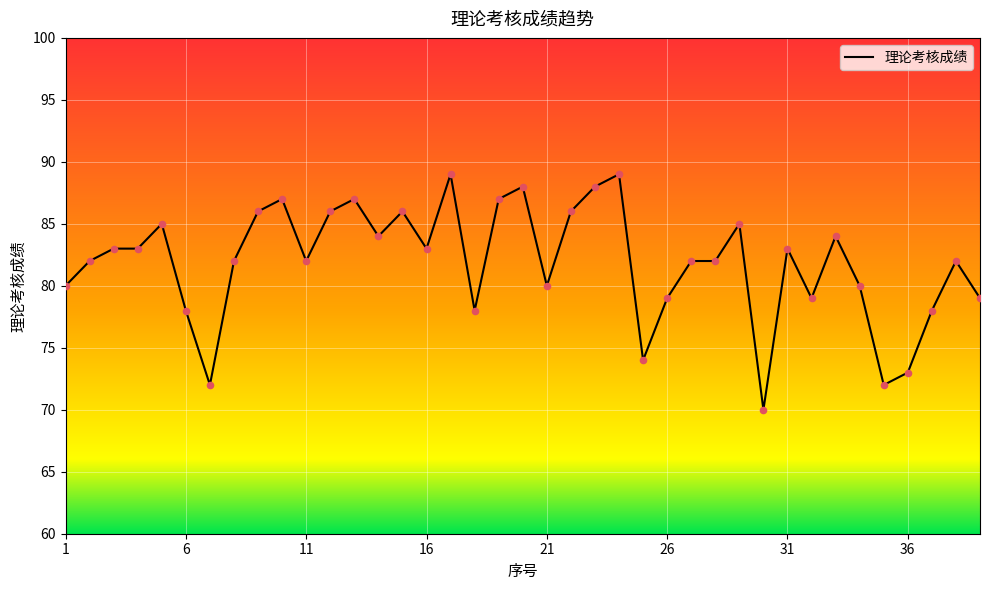

What is the maximum value shown in the chart?

89